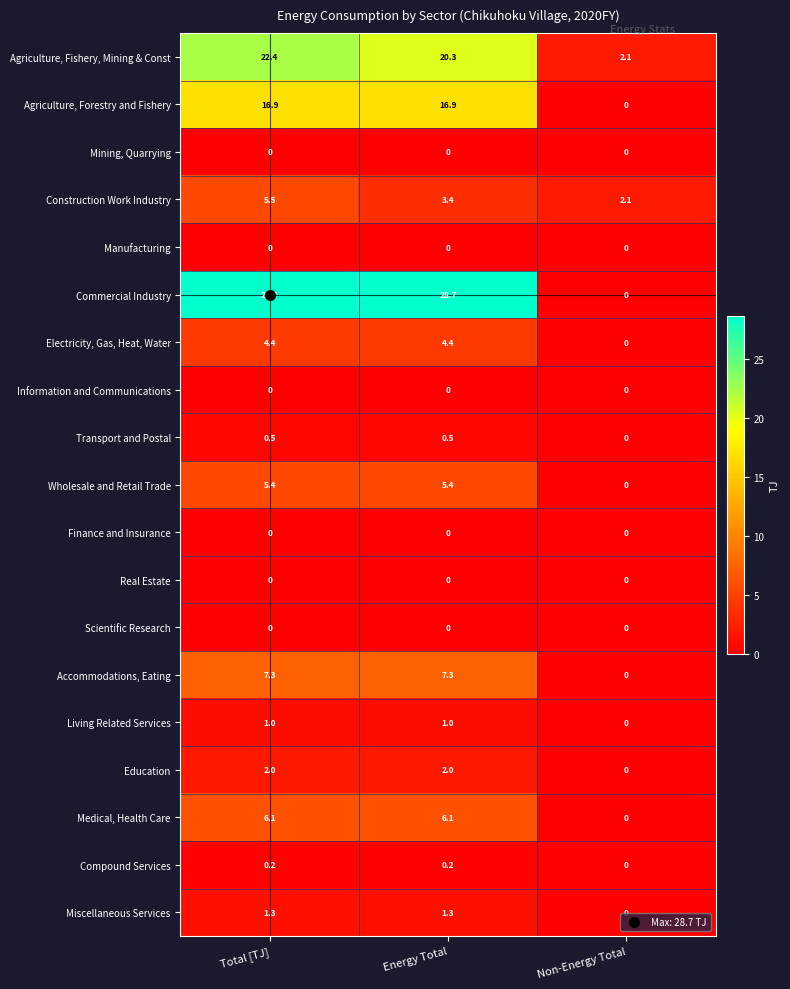

Which category has the lowest value in the Living Related Services series?

Non-Energy Total